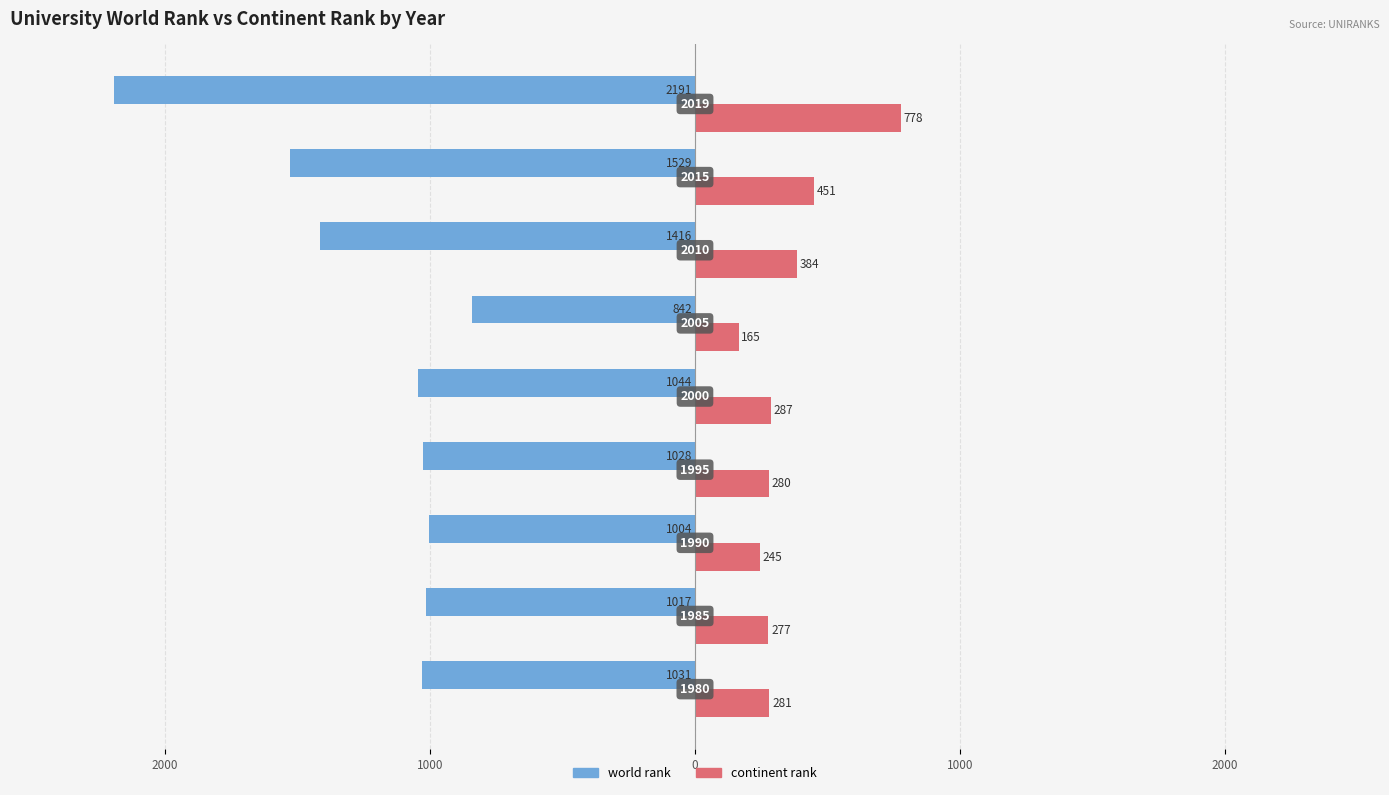

What are all the series names shown in the legend?

world rank, continent rank